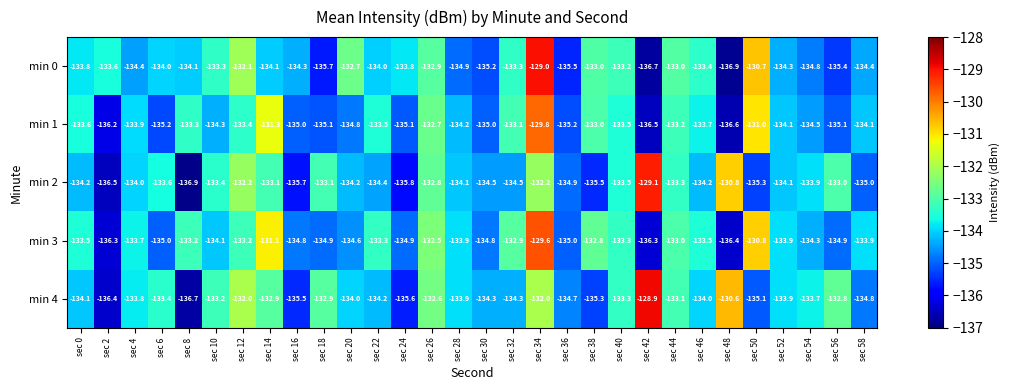

Is it true that min 1 equals -197.4 at sec 34?

False